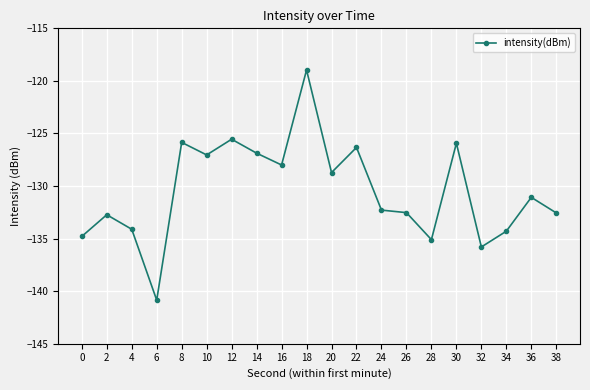

What is the maximum value shown in the chart?

-119.0